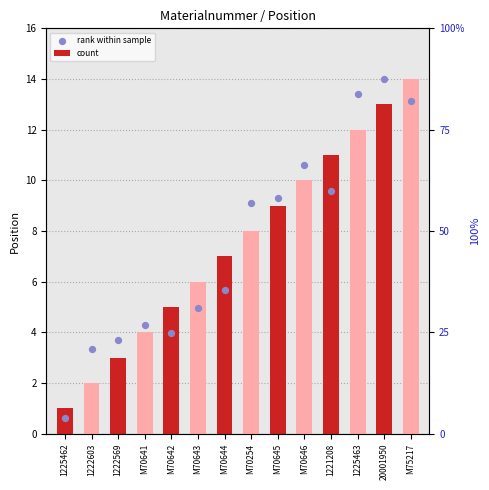

What are all the series names shown in the legend?

count, rank within sample